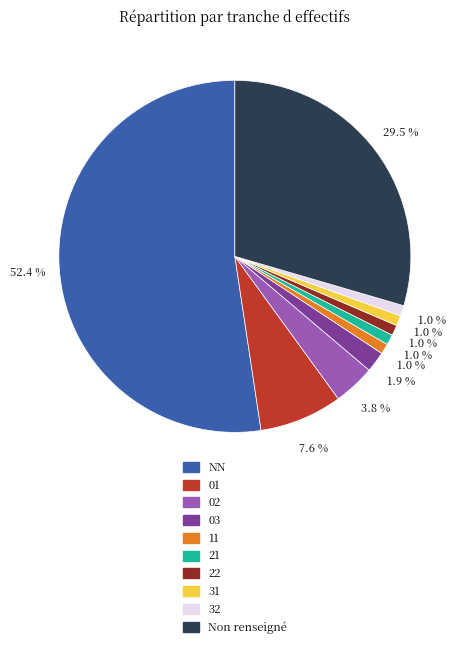

Is there a majority slice in this chart?

Yes